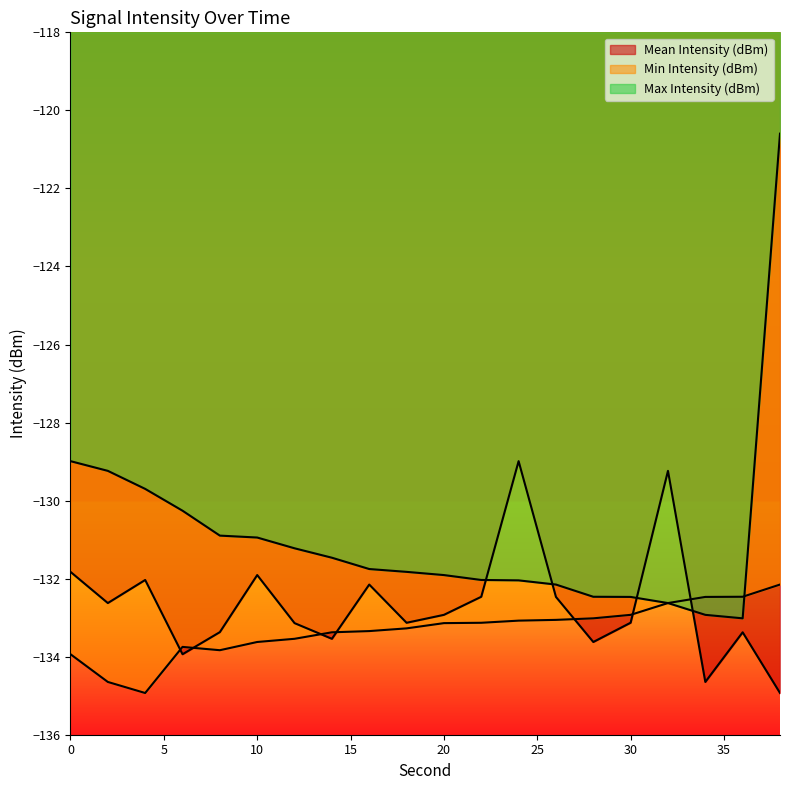

What is the maximum value shown in the chart?

-120.6